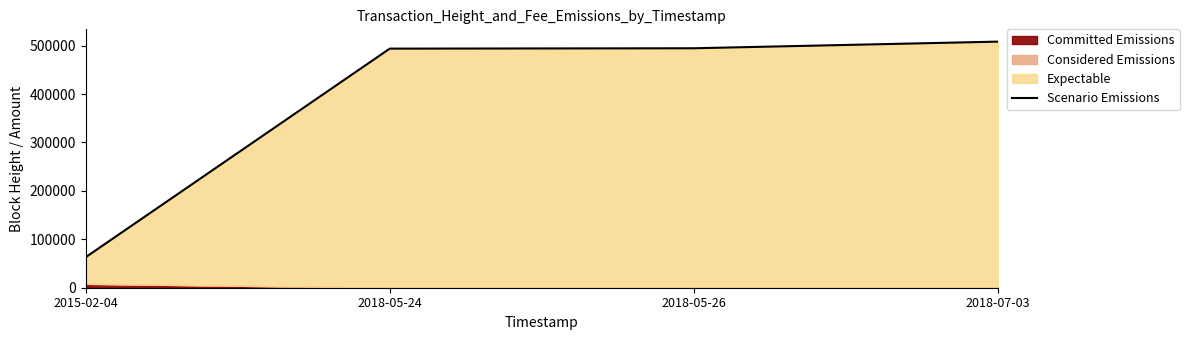

What is the change in value from 2015-02-04 to 2018-05-24?

+430637